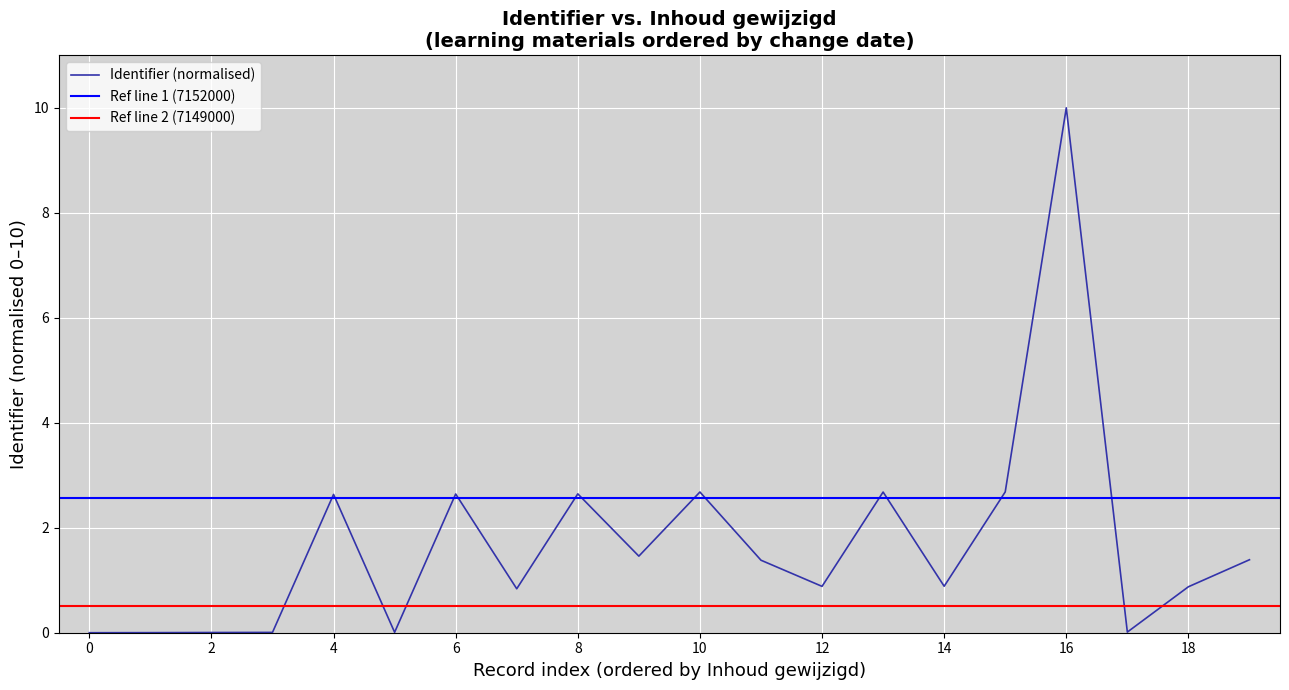

The Identifier (normalised) series shows 2.6 at 4. True or false?

True